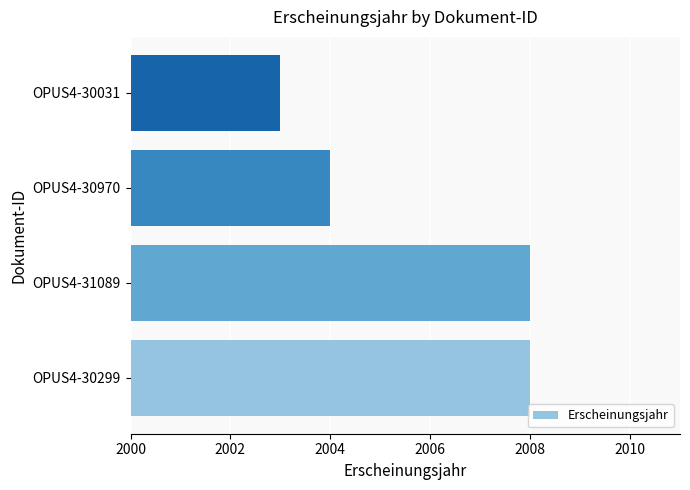

Reading bottom to top, extract all data points from this chart.

2008	2008	2004	2003